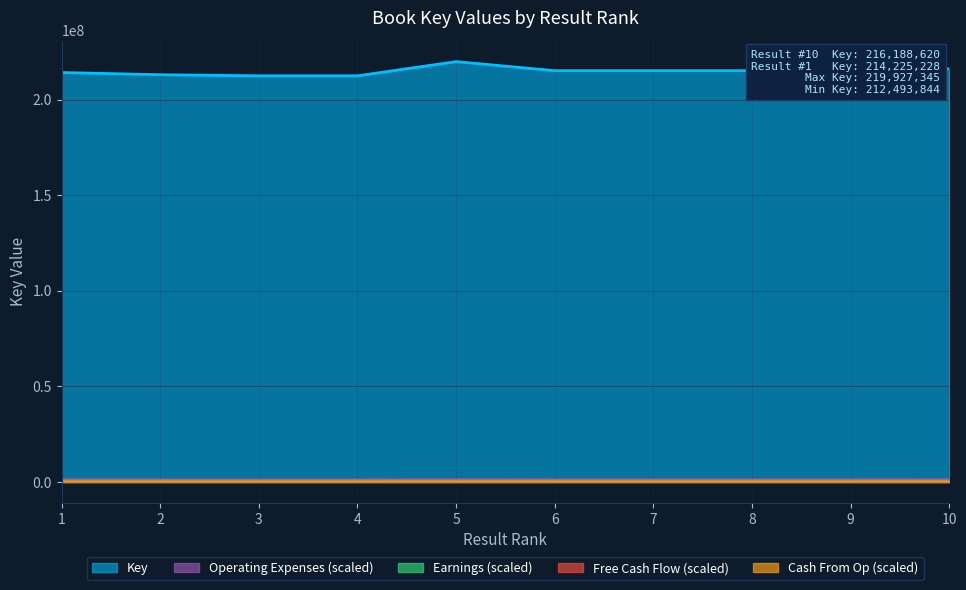

Which label corresponds to the largest value in the chart?

5